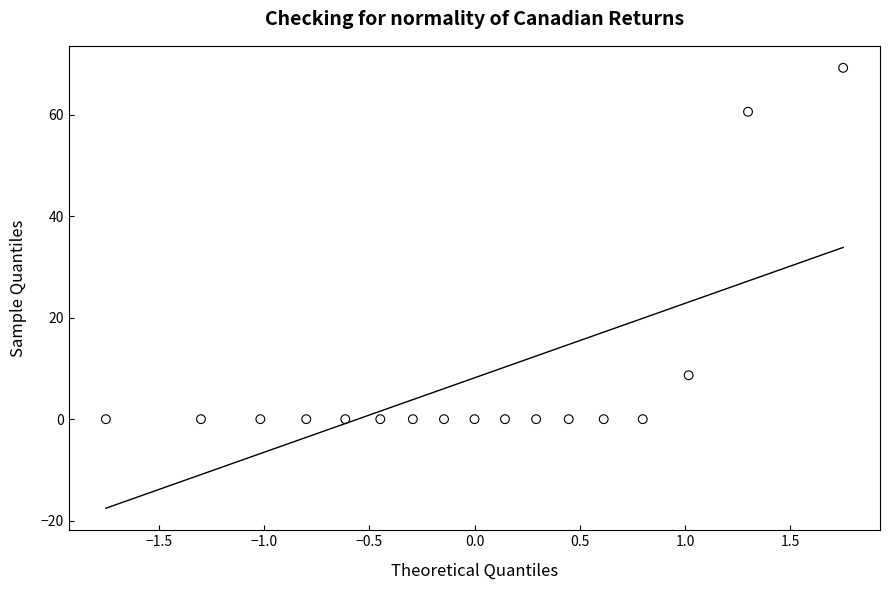

What is the range of X values (max minus min)?

3.5